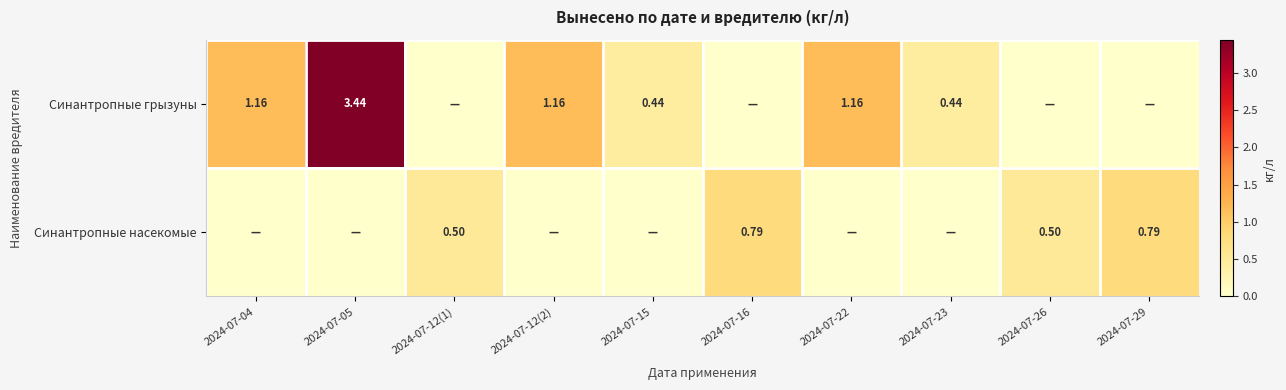

Which has a higher value, 2024-07-26 or 2024-07-23?

2024-07-23